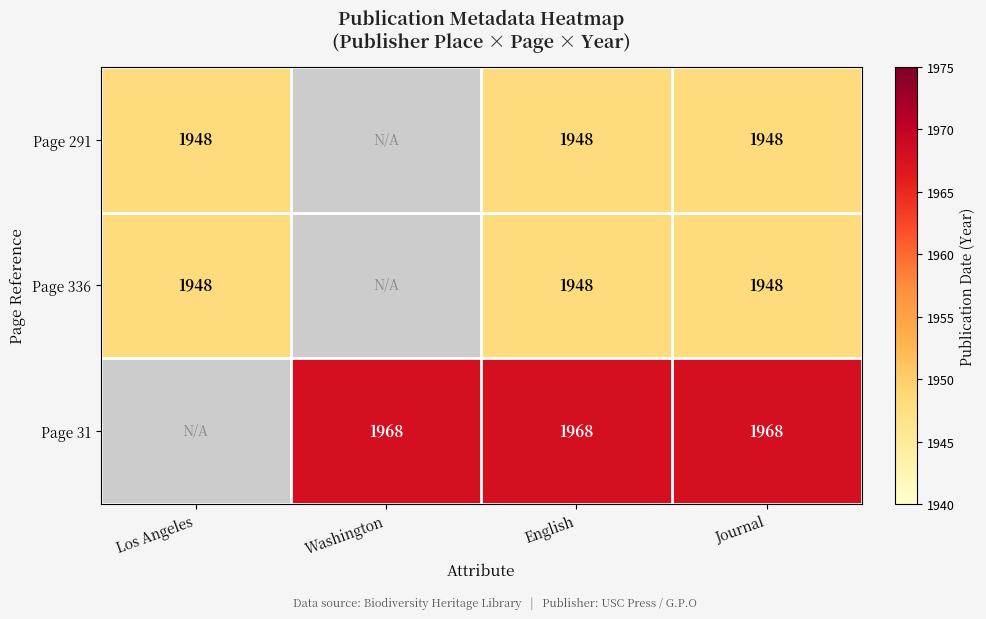

True or false: Page 291 has a value of 593.1 at Journal.

False